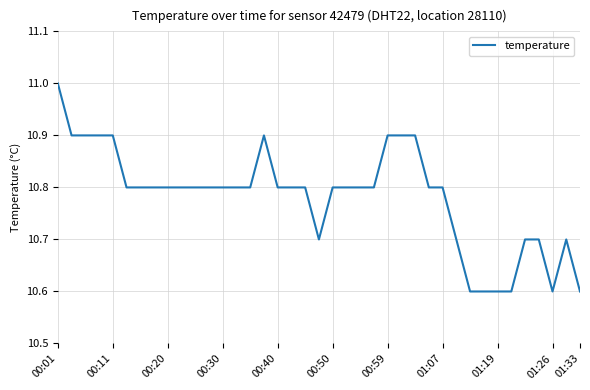

What is the maximum value shown in the chart?

11.0